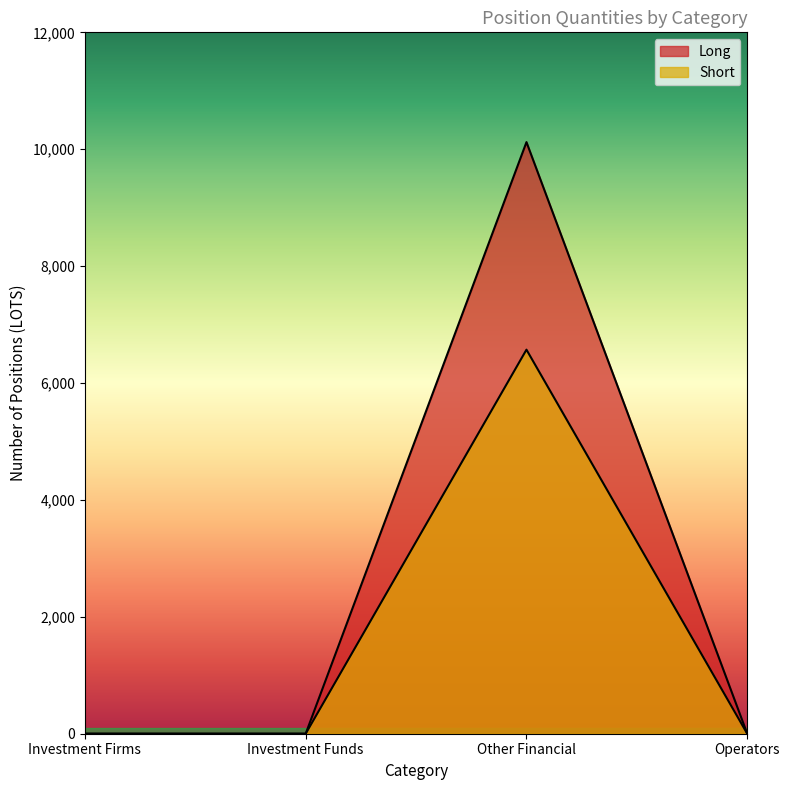

Which has a higher value, Other Financial or Investment Funds?

Other Financial